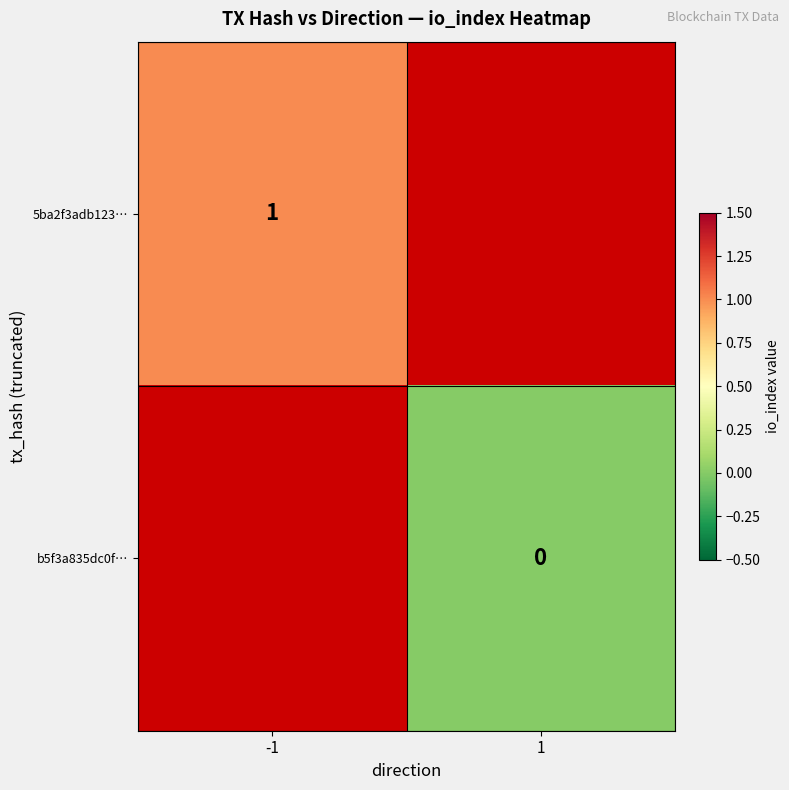

The 5ba2f3adb123… series shows 2 at -1. True or false?

False